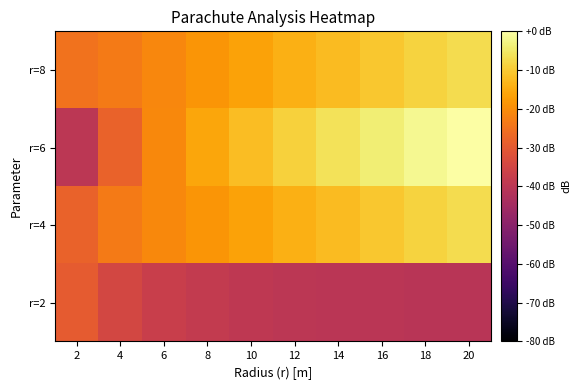

Reading left to right, extract all data points from this chart.

r=2: 2=-29.4	4=-34.6	6=-37.1	8=-38.4	10=-39.2	12=-39.7	14=-40.1	16=-40.3	18=-40.5	20=-40.6
r=4: 2=-28.0	4=-23.1	6=-20.9	8=-18.7	10=-16.4	12=-14.2	14=-12.2	16=-10.4	18=-8.6	20=-7.1
r=6: 2=-40.0	4=-28.0	6=-20.9	8=-15.9	10=-12.0	12=-8.9	14=-6.2	16=-3.9	18=-1.8	20=0.0
r=8: 2=-24.7	4=-23.1	6=-21.0	8=-18.7	10=-16.4	12=-14.2	14=-12.2	16=-10.4	18=-8.6	20=-7.1